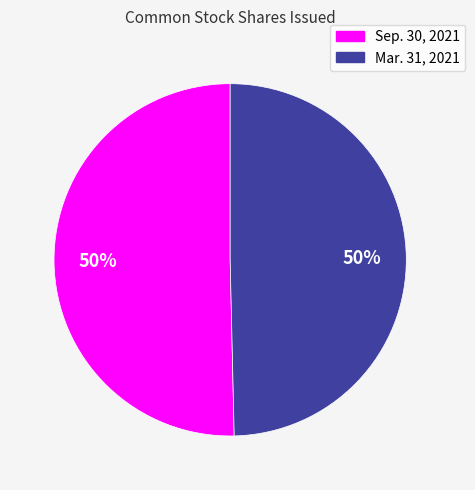

To the nearest percent, what is the average slice percentage?

50%